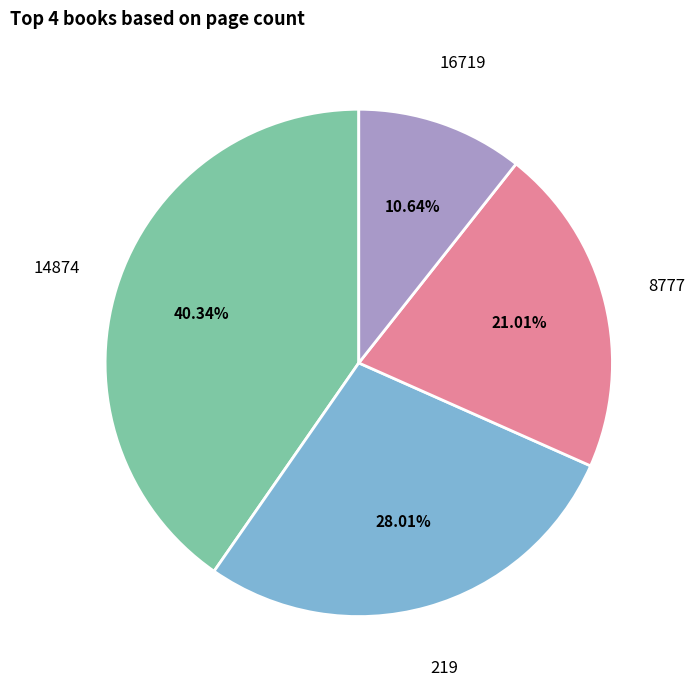

How many slices are in this pie chart?

4